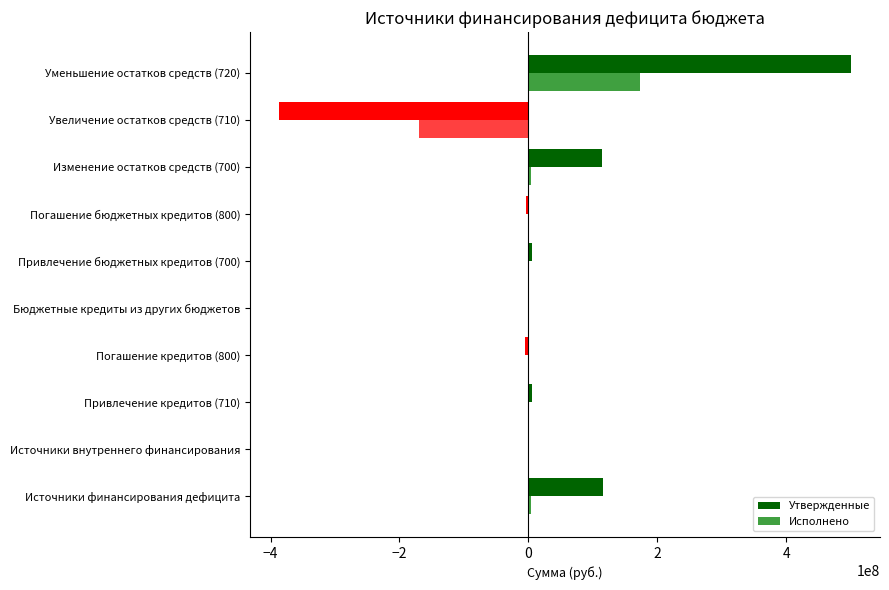

Rank the series by their average value, from lowest to highest.

Исполнено, Утвержденные